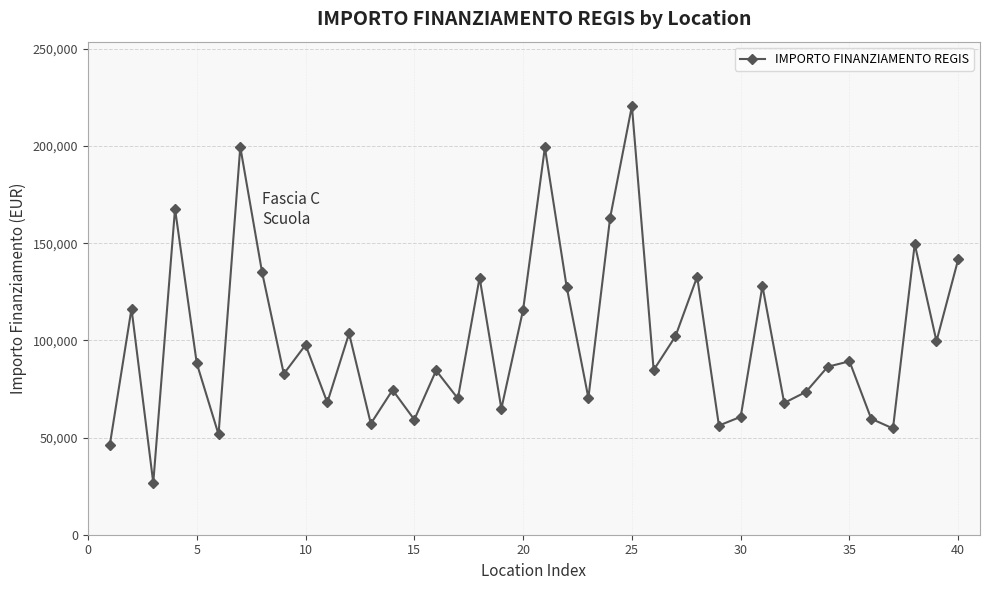

What is the minimum value shown in the chart?

26730.0